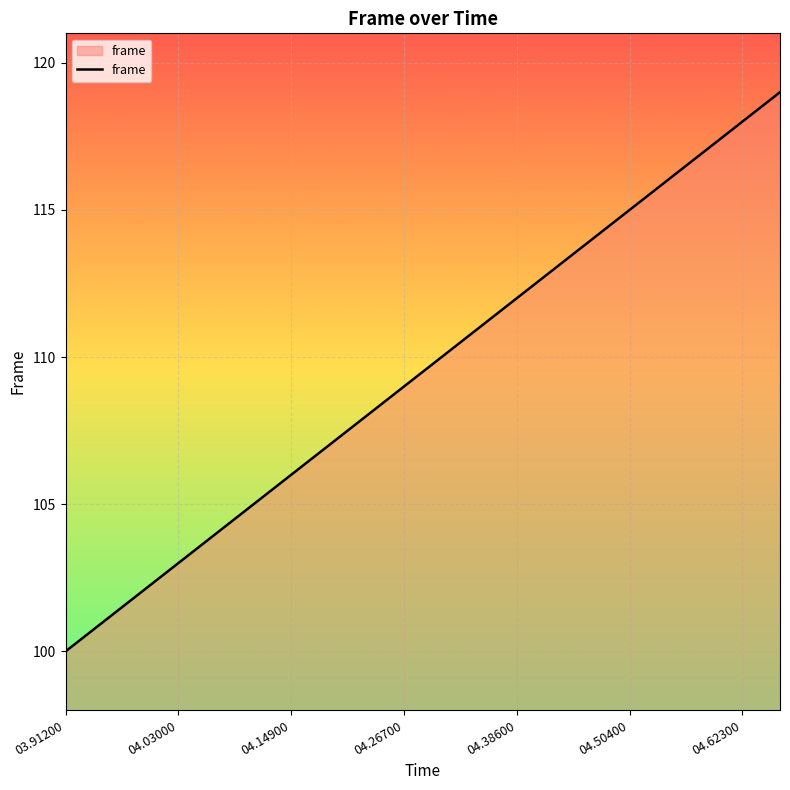

What is the maximum value shown in the chart?

119